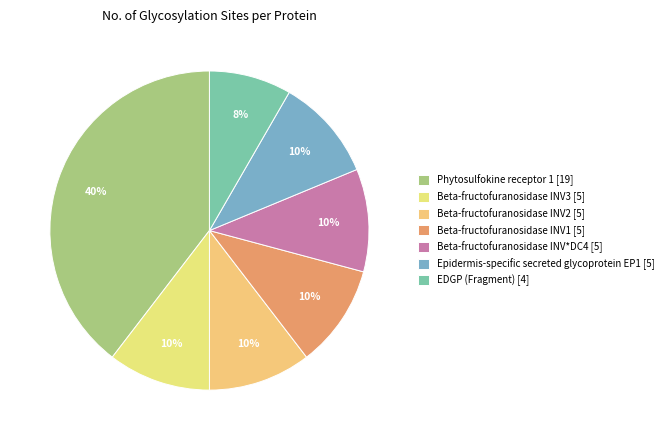

Rank the categories by value from highest to lowest.

Phytosulfokine receptor 1, Beta-fructofuranosidase INV3, Beta-fructofuranosidase INV2, Beta-fructofuranosidase INV1, Beta-fructofuranosidase INV*DC4, Epidermis-specific secreted glycoprotein EP1, EDGP (Fragment)